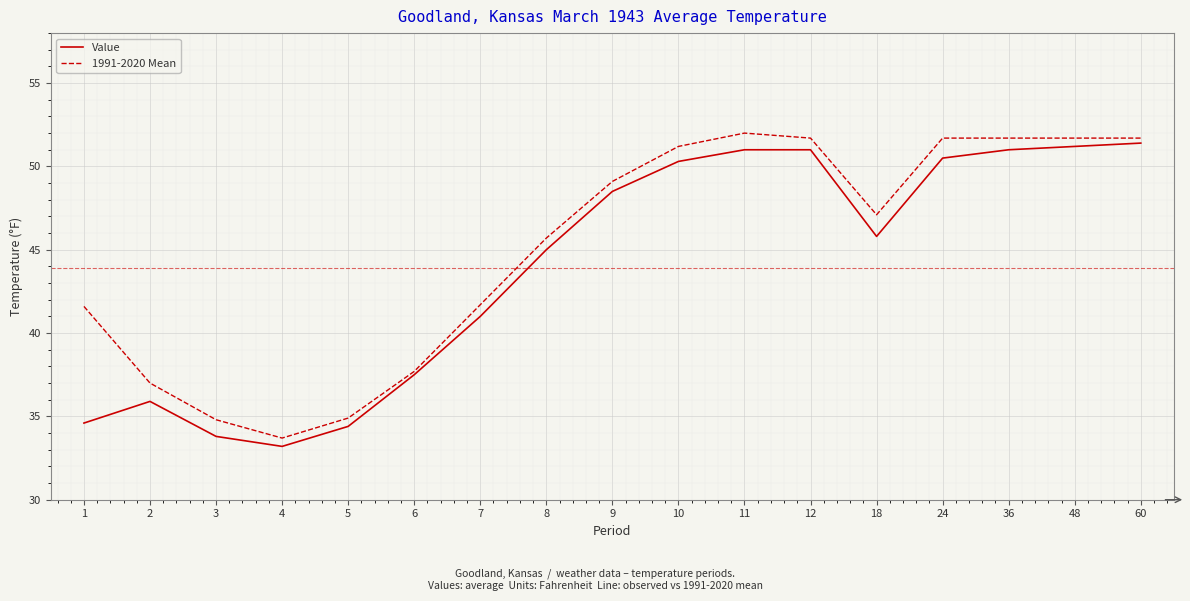

Is this an area chart (filled region under the line)?

No